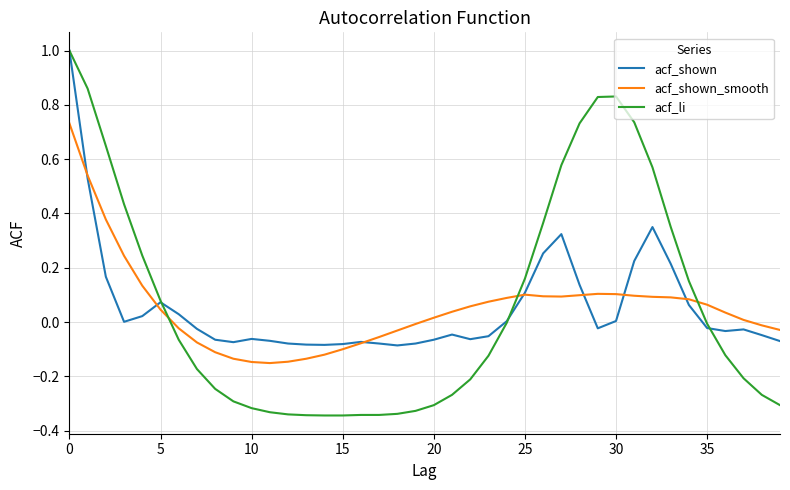

What is the greatest value displayed?

1.0